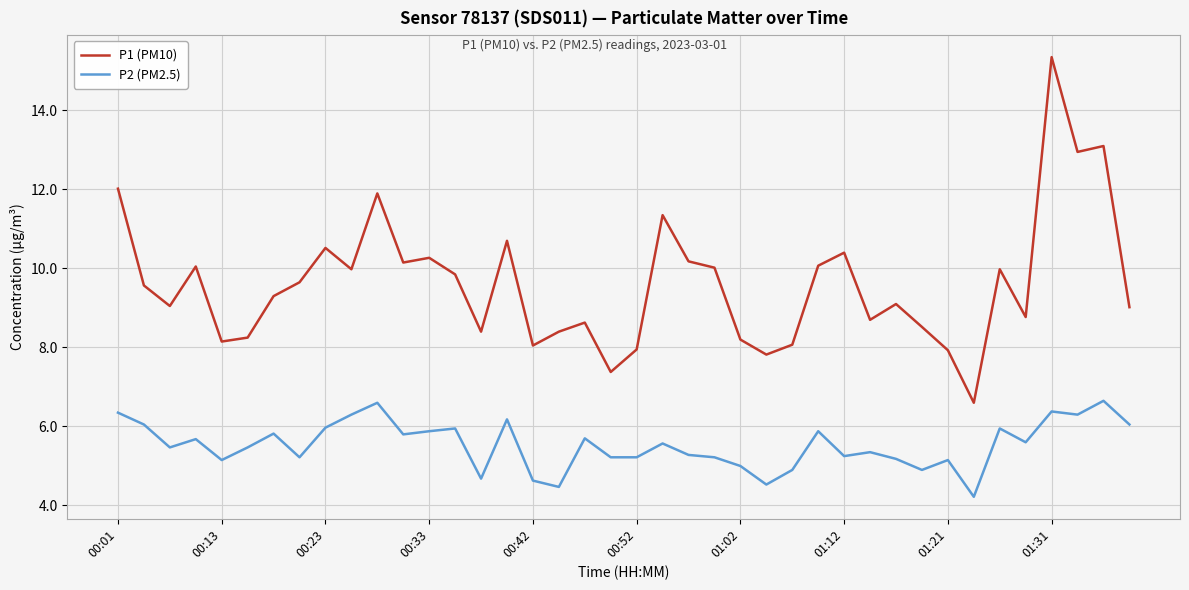

Which series has the widest spread of values?

P1 (PM10)